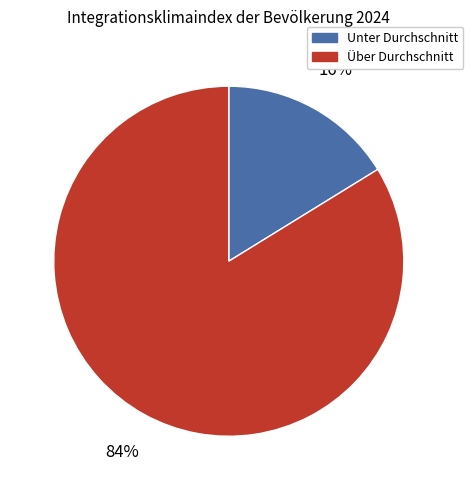

Does any single category account for the majority?

Yes